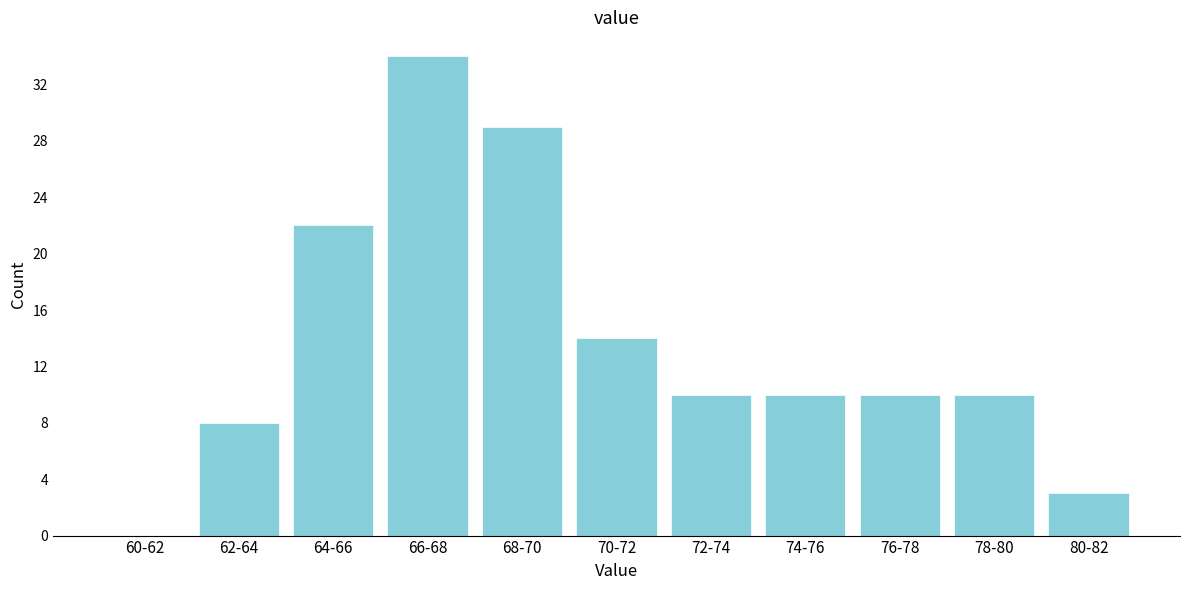

Reading left to right, transcribe all the data shown in this chart.

60-62=0	62-64=8	64-66=22	66-68=34	68-70=29	70-72=14	72-74=10	74-76=10	76-78=10	78-80=10	80-82=3